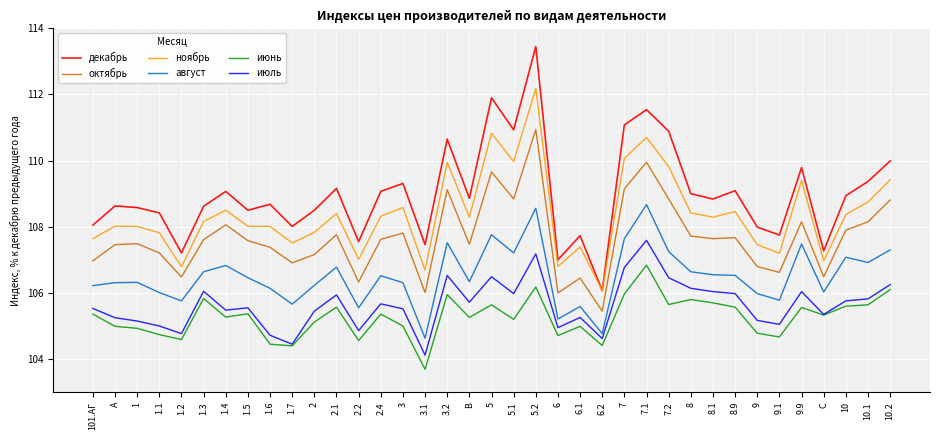

What position from the right is 8.9?

8